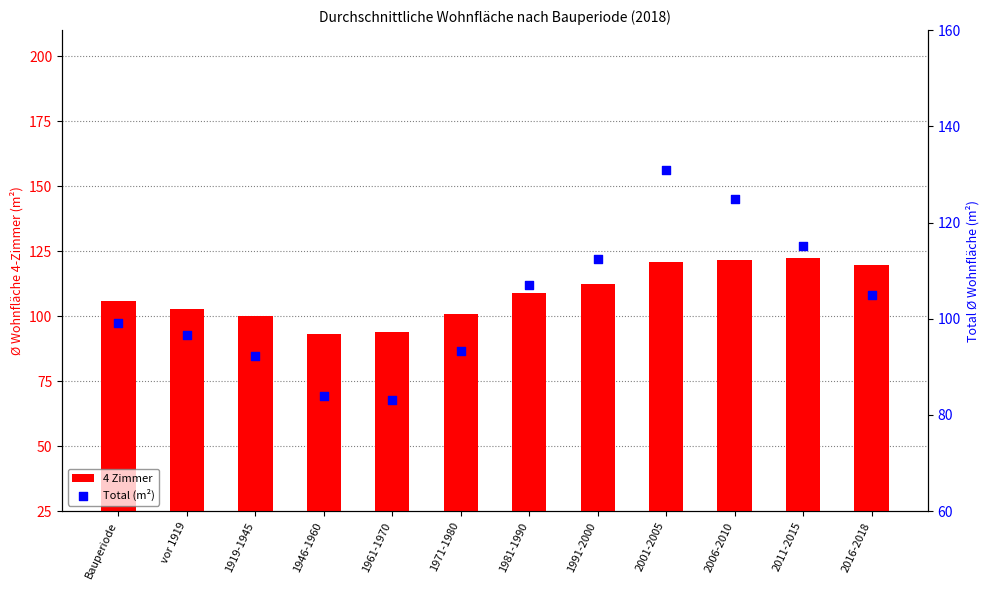

At how many categories does at least one series exceed 86?

12